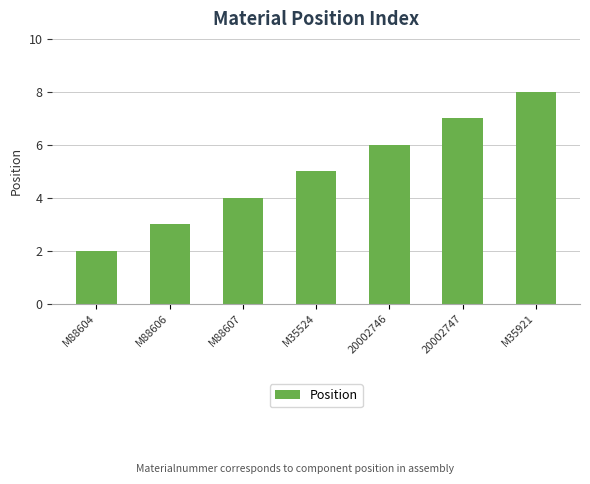

What is the value of the 2nd bar from the left?

3